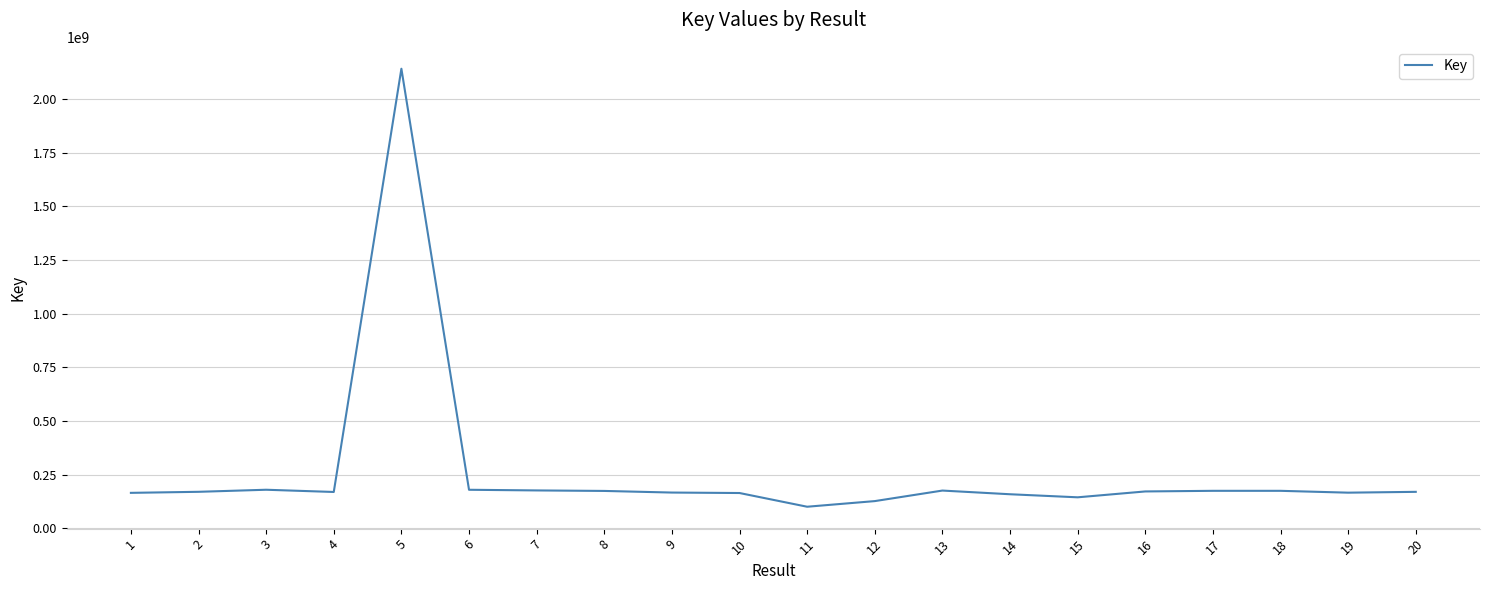

Is it true that the value at 4 is 169123905?

True